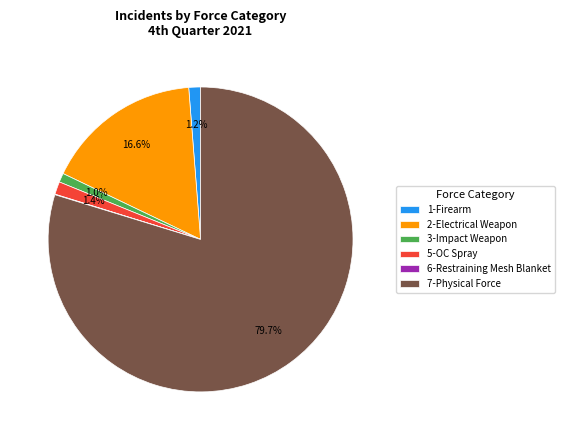

Which category has the biggest portion of the pie?

7-Physical Force